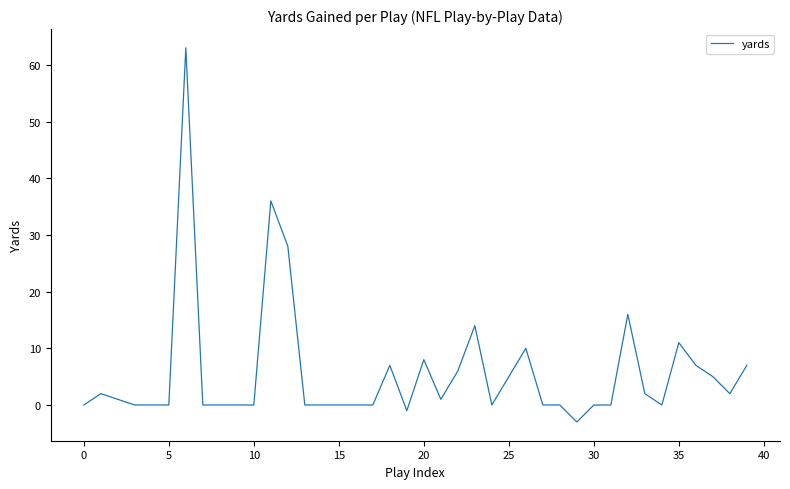

What is the minimum value shown in the chart?

-3